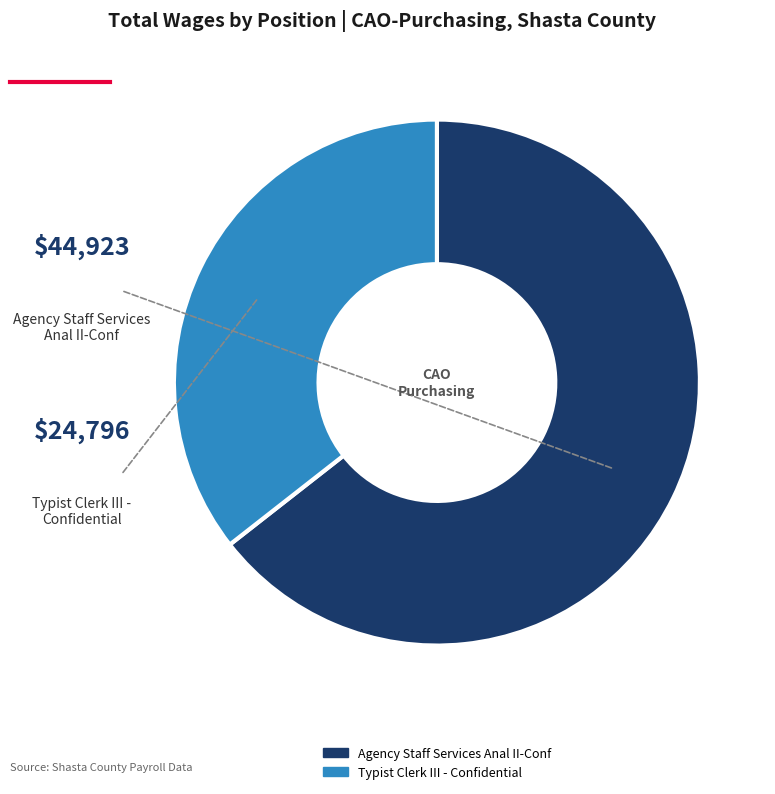

How many segments does this pie chart have?

2